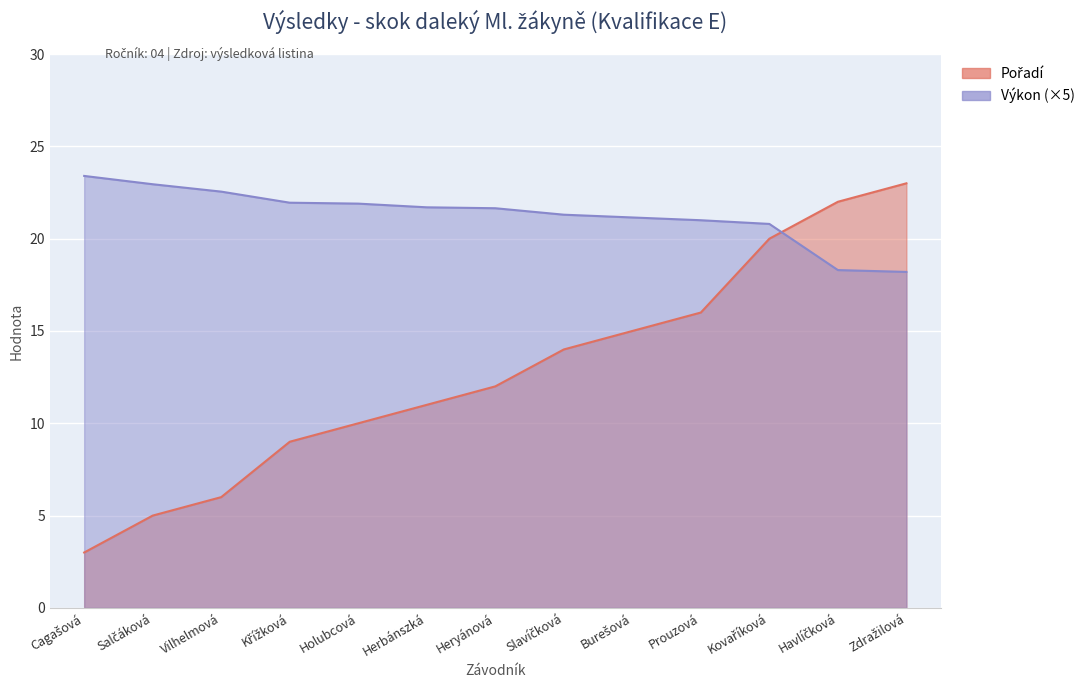

What position from the right is Heryánová?

7